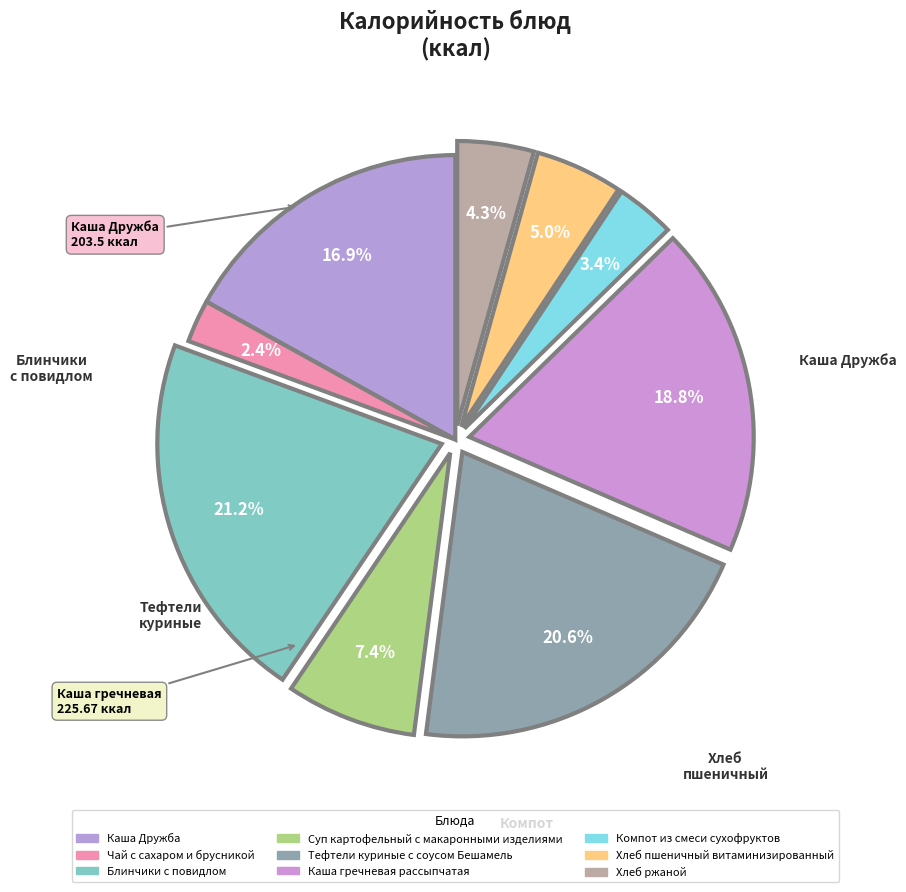

How many slices are in this pie chart?

9